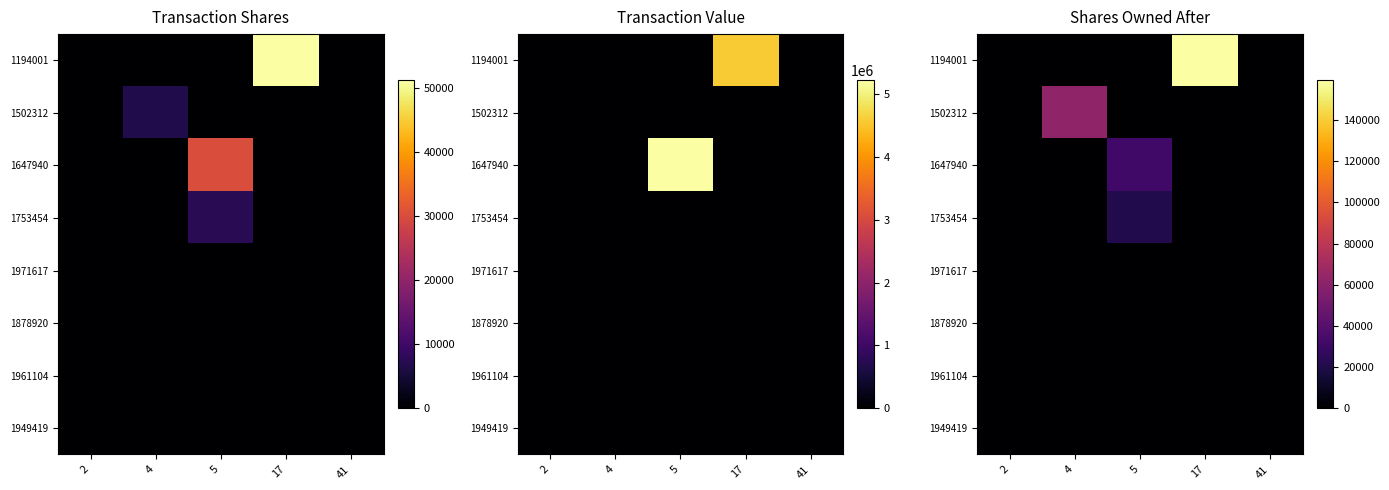

Which has a higher value, 2 or 17?

17